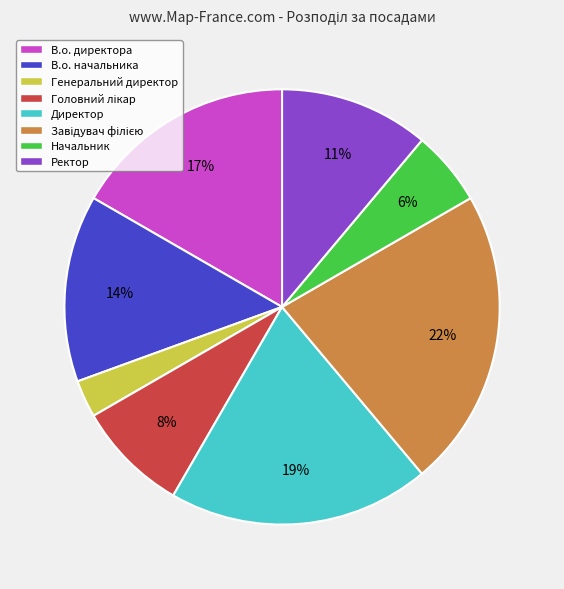

Do Генеральний директор and Директор together represent more than half of the pie?

No